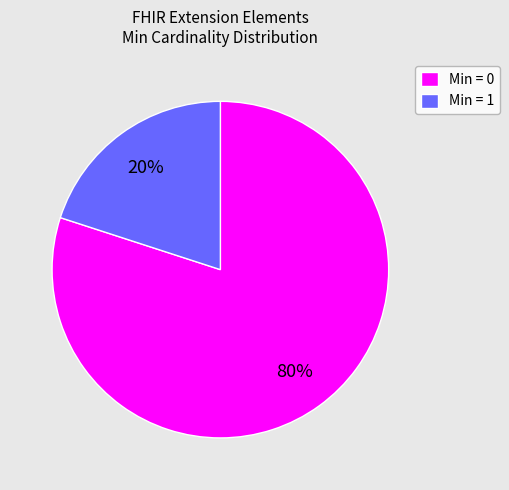

Is the sum of Min = 0 and Min = 1 greater than half?

Yes